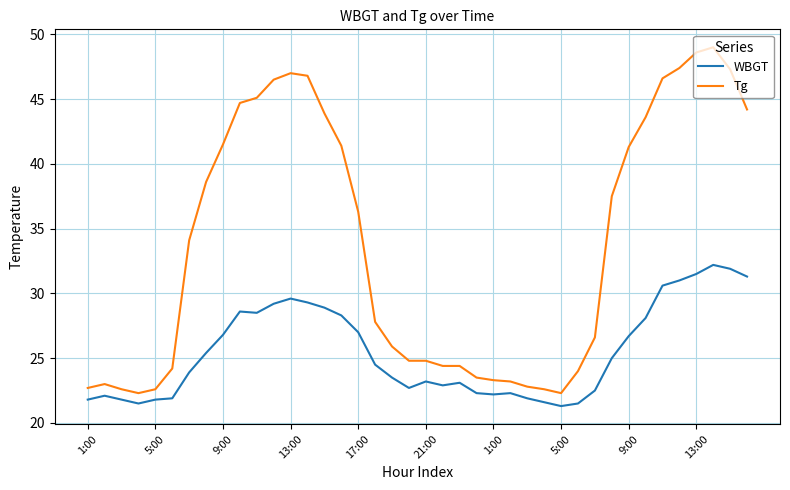

How many lines are shown in the chart?

2